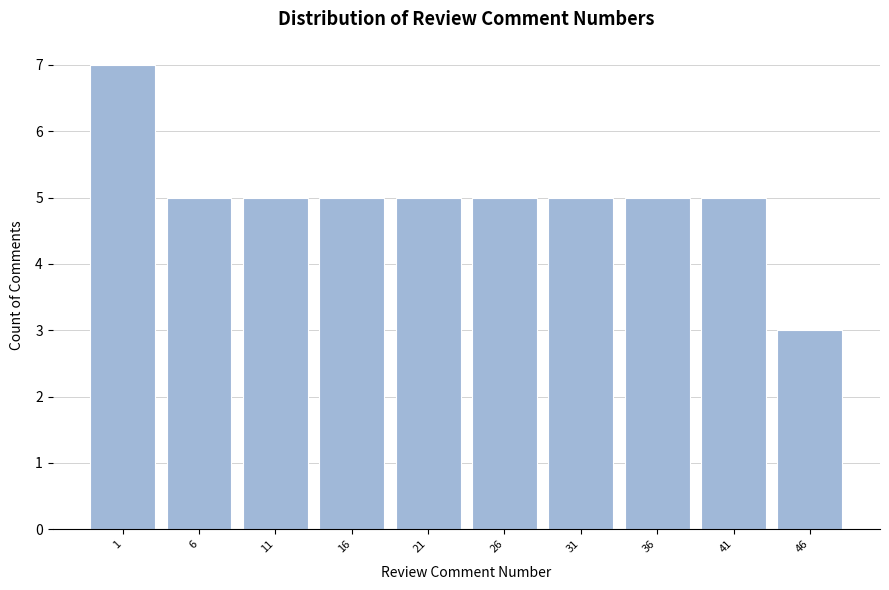

Reading left to right, list all the values displayed in this chart.

1=7	6=5	11=5	16=5	21=5	26=5	31=5	36=5	41=5	46=3